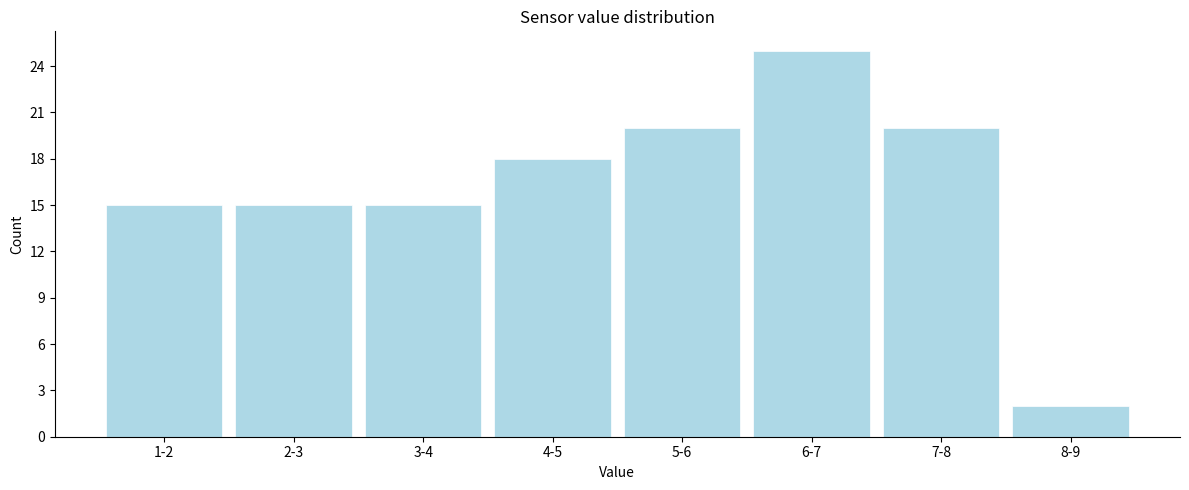

Reading right to left, what are all the values shown in this chart?

8-9=2	7-8=20	6-7=25	5-6=20	4-5=18	3-4=15	2-3=15	1-2=15